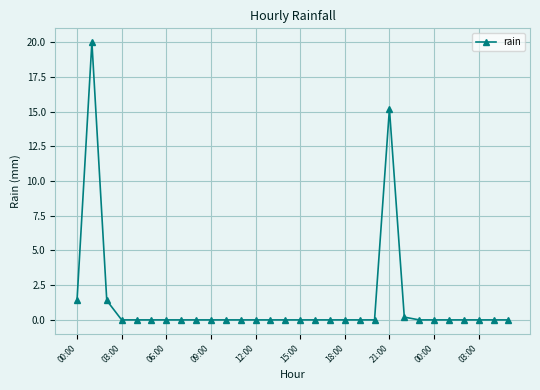

What is the difference between the maximum and second lowest values?

20.0